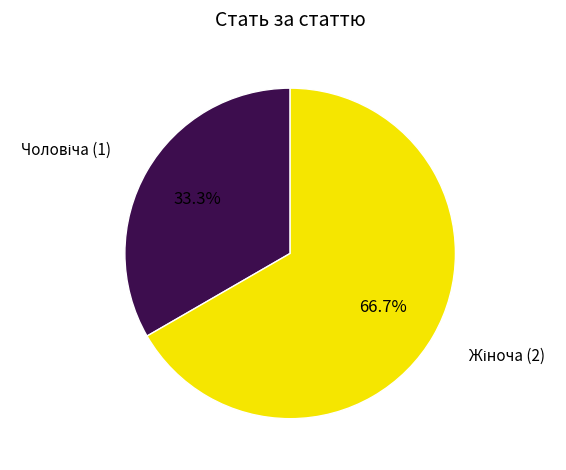

Does any single category account for the majority?

Yes